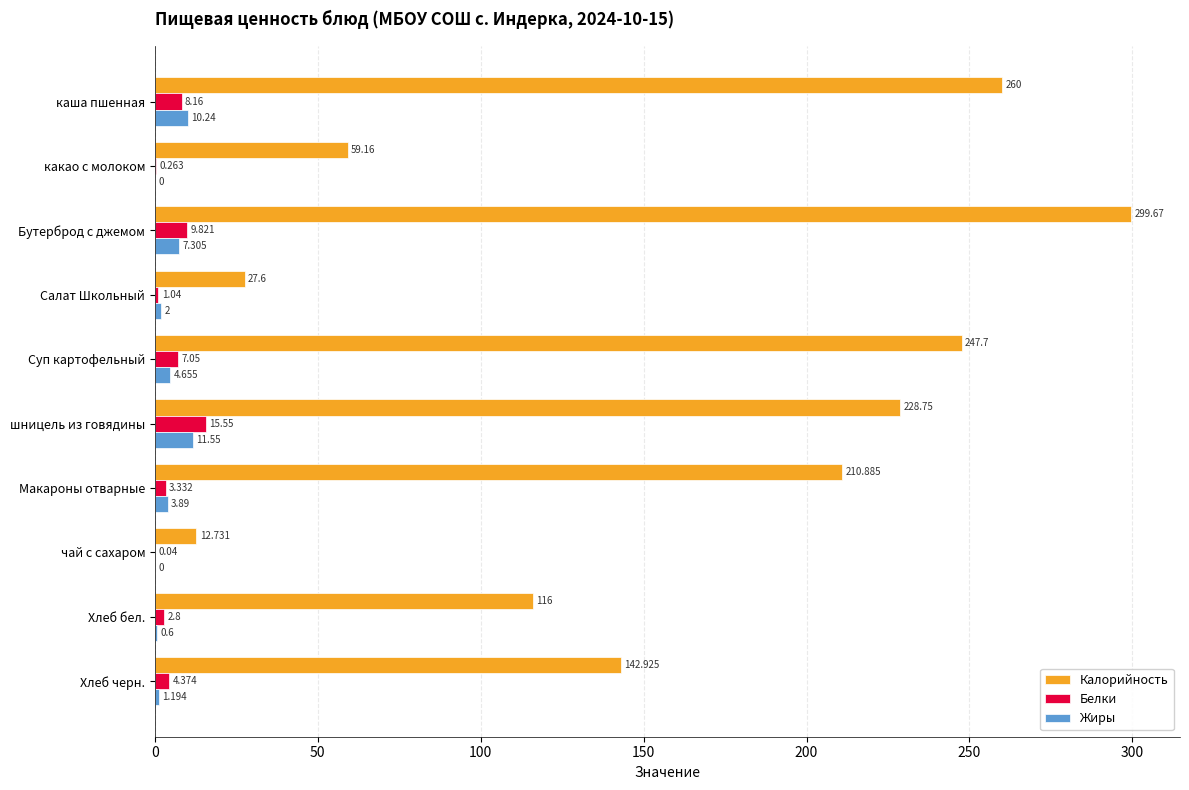

Which category has the highest value in the Калорийность series?

Бутерброд с джемом